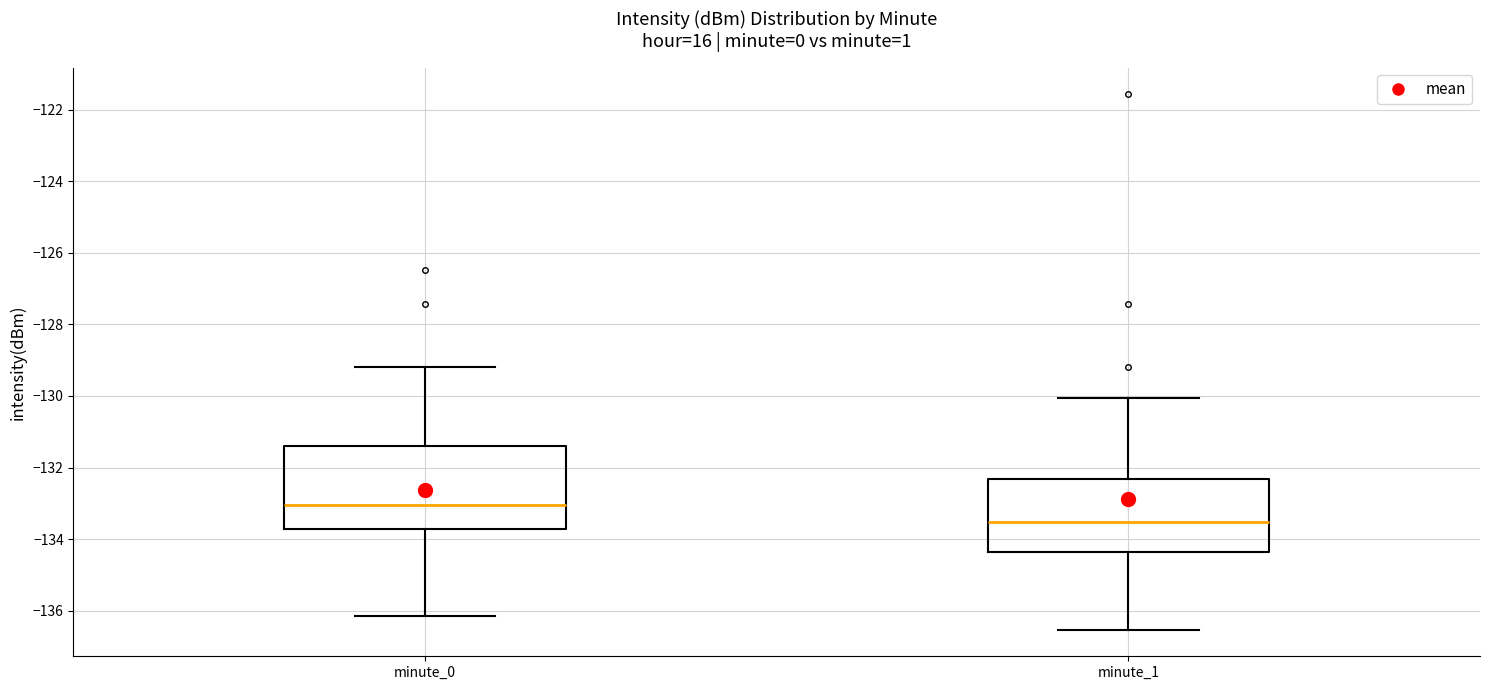

Reading left to right, transcribe this box plot: for each box, give where its median line is, the range the box spans, and where its two whiskers end, as read against the y-axis. The values are not printed on the chart, so give them approximately, as read against the axis.

minute_0: median -133.0, box -133.8 to -131.4, whiskers -136.2 to -129.2
minute_1: median -133.6, box -134.4 to -132.4, whiskers -136.6 to -130.0